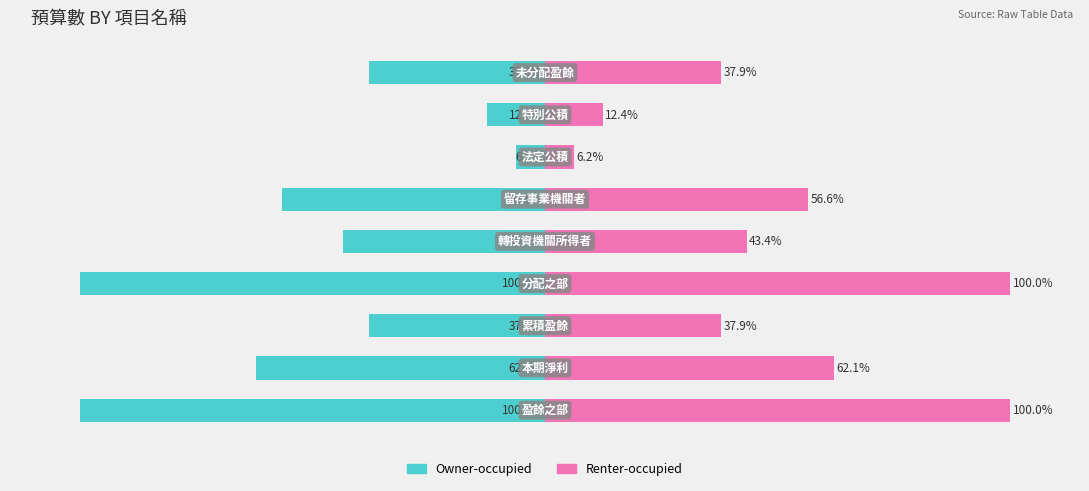

What is the average value of the Renter-occupied series?

50.7